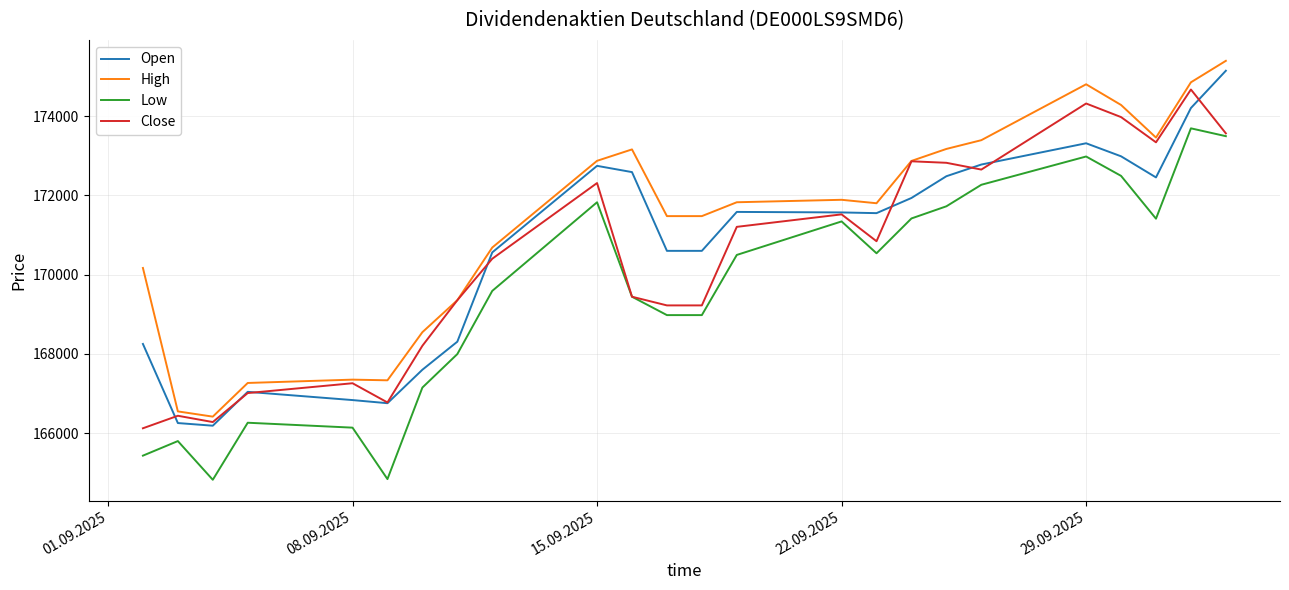

Which series has the largest total across all categories?

High